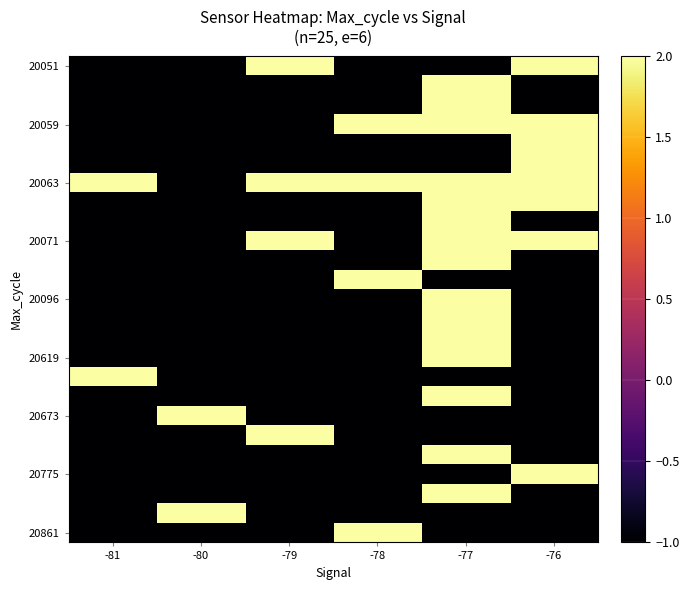

What is the total value across all series at -81?

-19.0